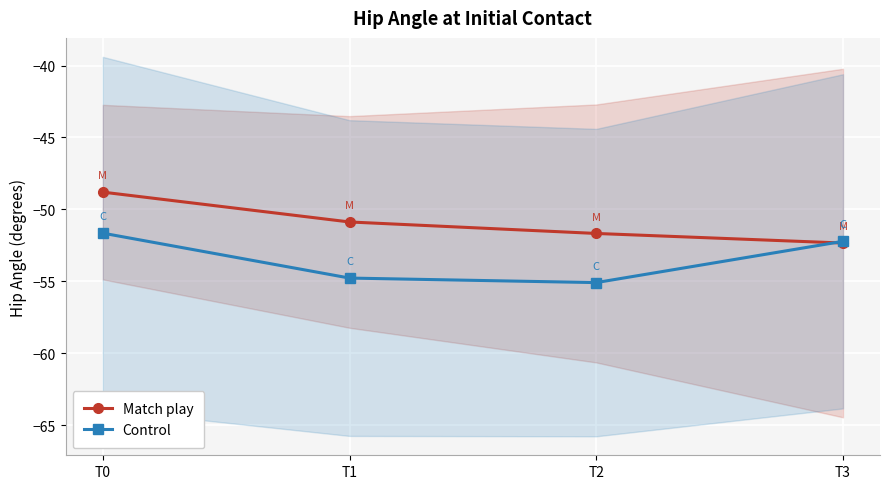

True or false: Match play has a value of -33.9 at T0.

False